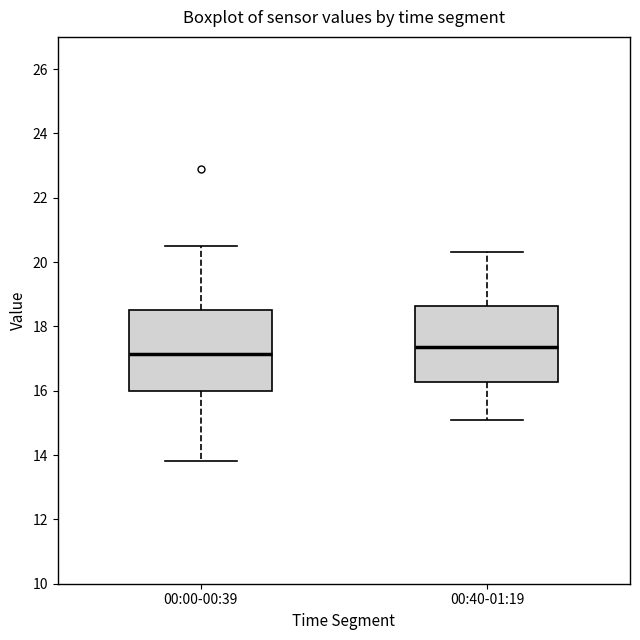

Reading left to right, transcribe this box plot: for each box, give where its median line is, the range the box spans, and where its two whiskers end, as read against the y-axis. The values are not printed on the chart, so give them approximately, as read against the axis.

00:00-00:39: median 17.2, box 16.0 to 18.6, whiskers 13.8 to 20.6
00:40-01:19: median 17.4, box 16.2 to 18.6, whiskers 15.2 to 20.4